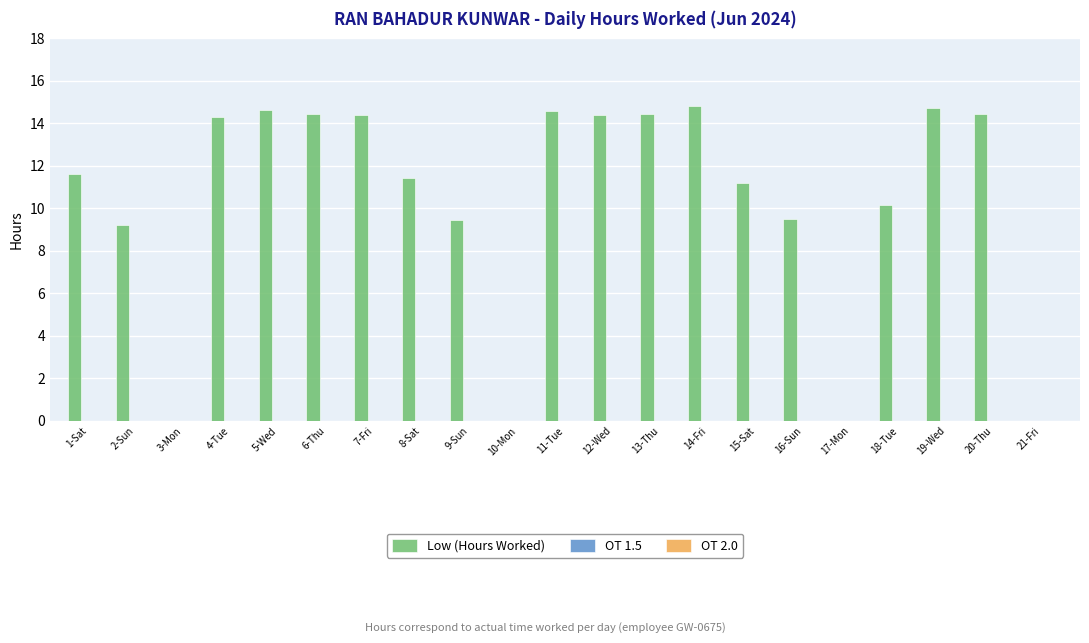

What is the sum of all values?

217.7